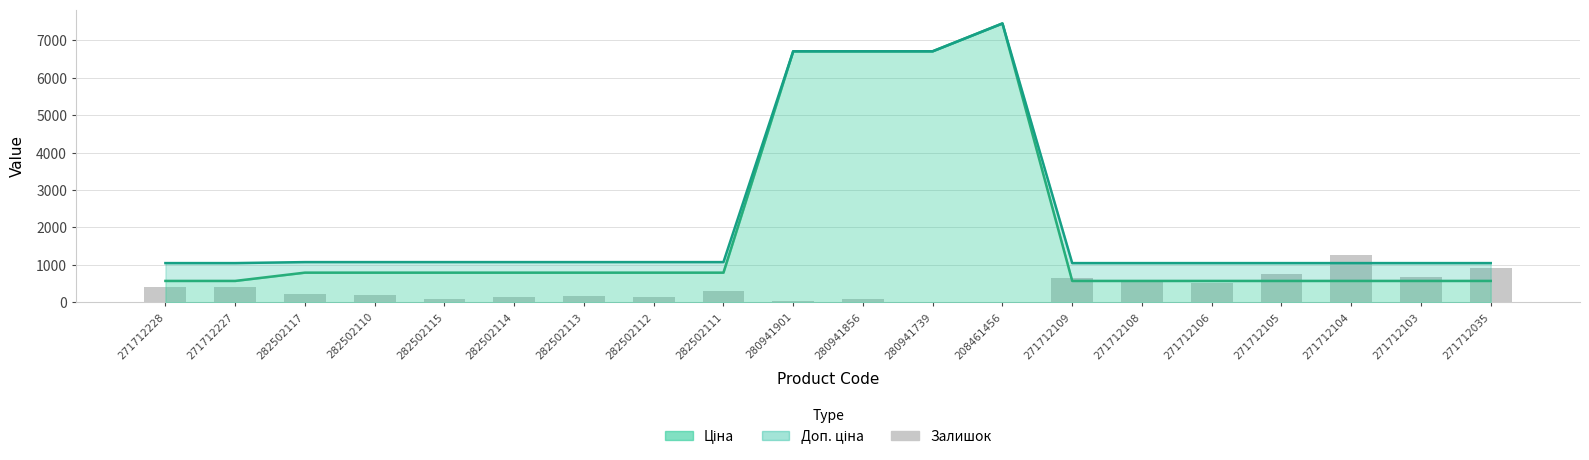

The value at 271712104 is 1871. True or false?

False